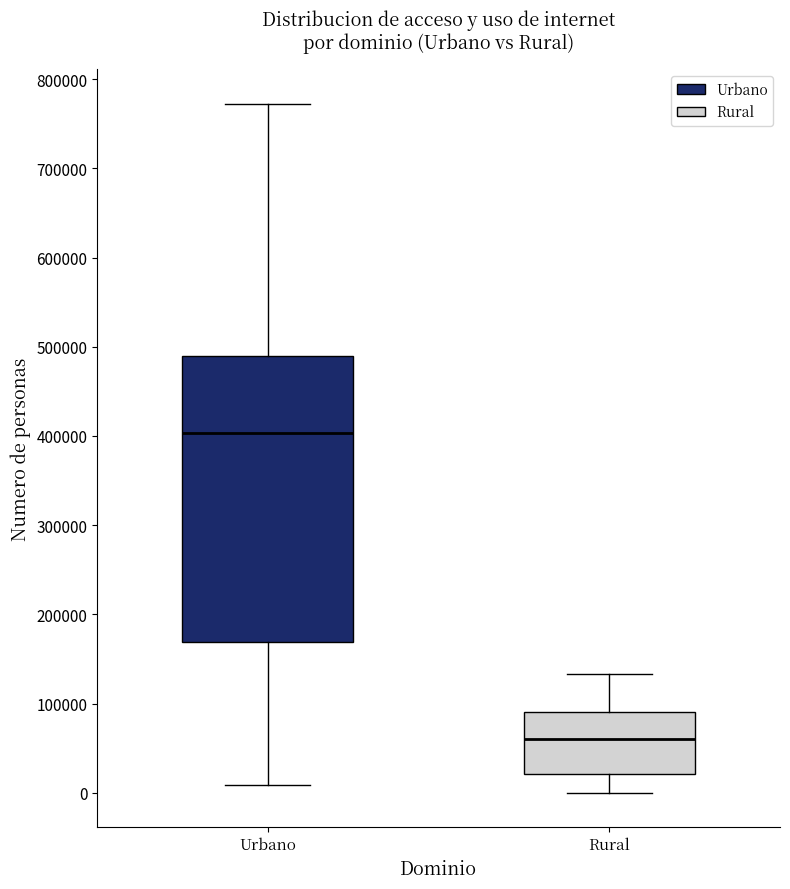

Which box's median line is the highest?

Urbano